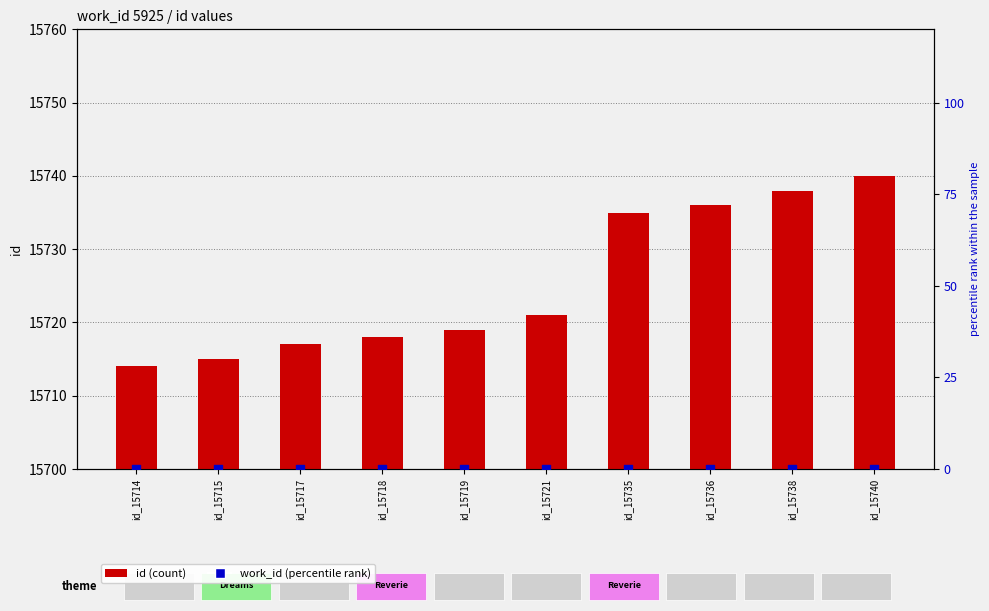

Which series has the largest Y range (max minus min)?

id